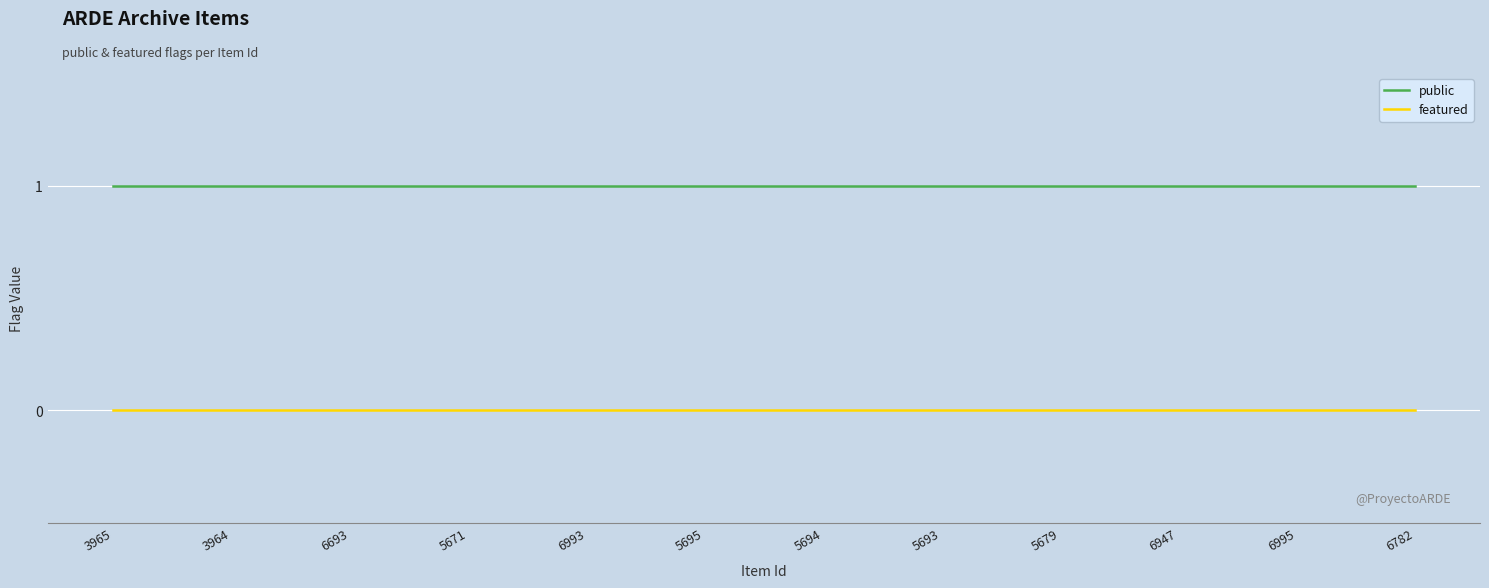

Read the public value at 5679.

1